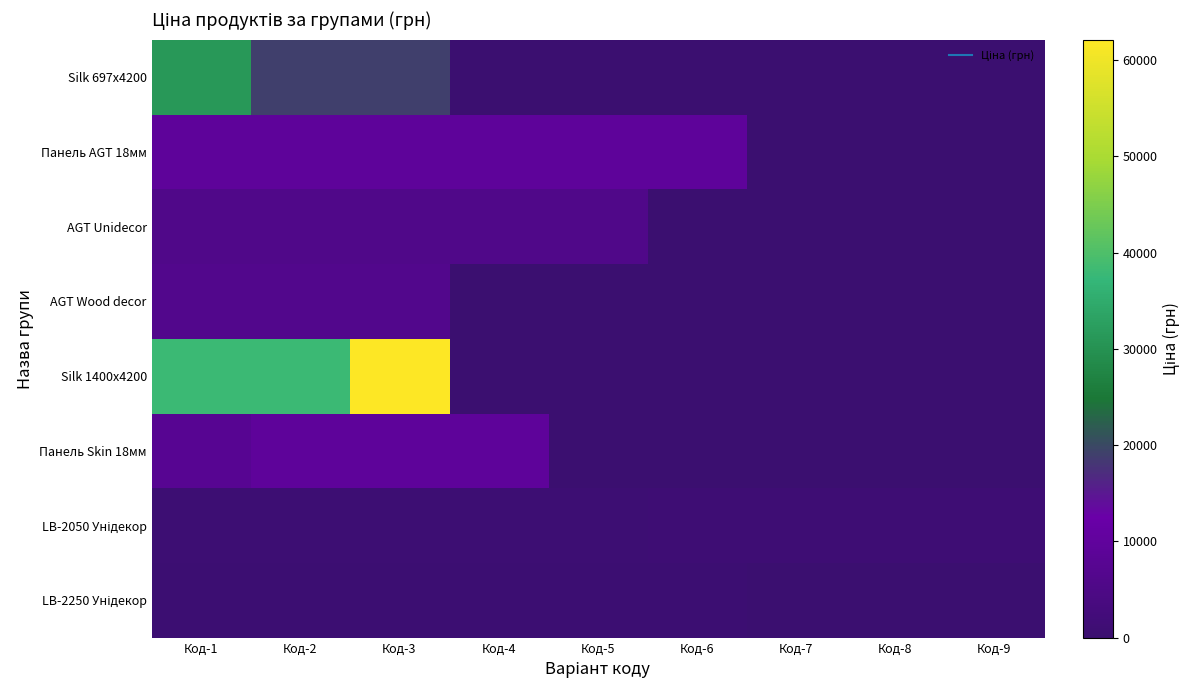

What is the total value across all series at Код-5?

16823.9